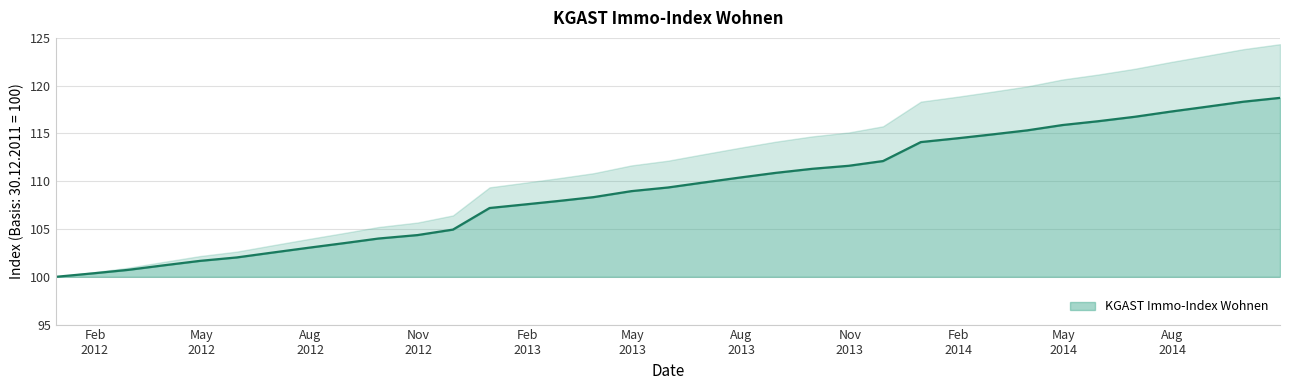

What is the value of the 1st point from the left?

100.0